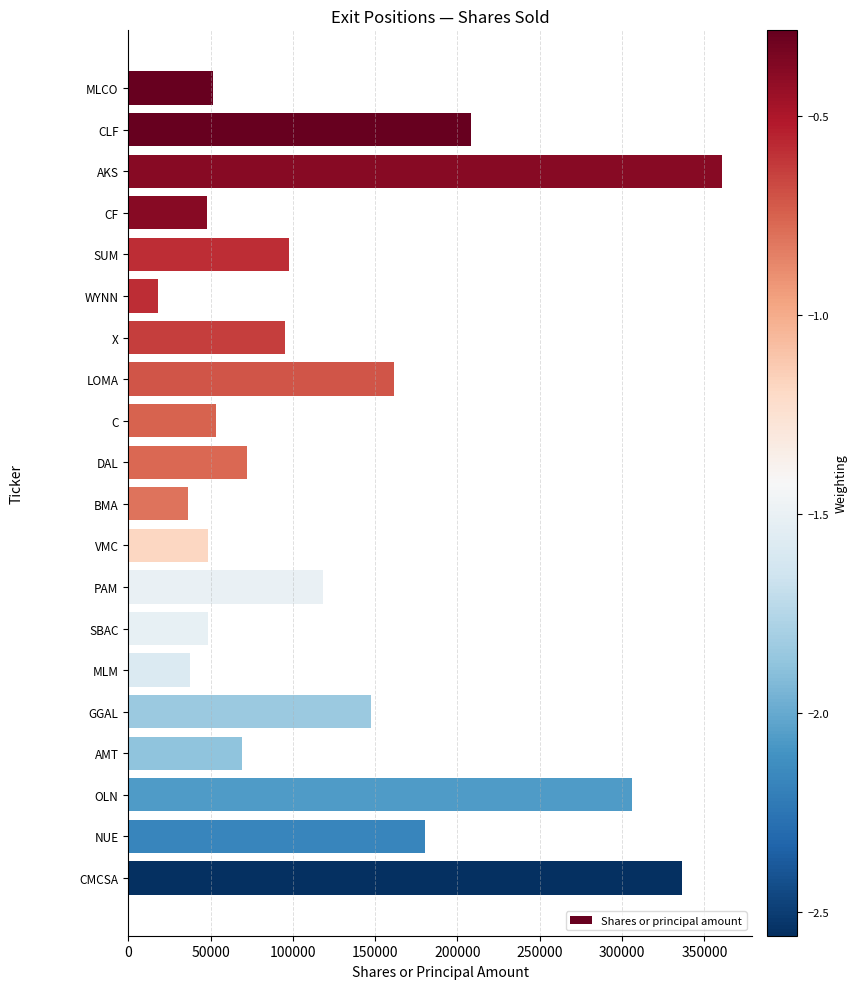

What is the minimum value shown in the chart?

18200